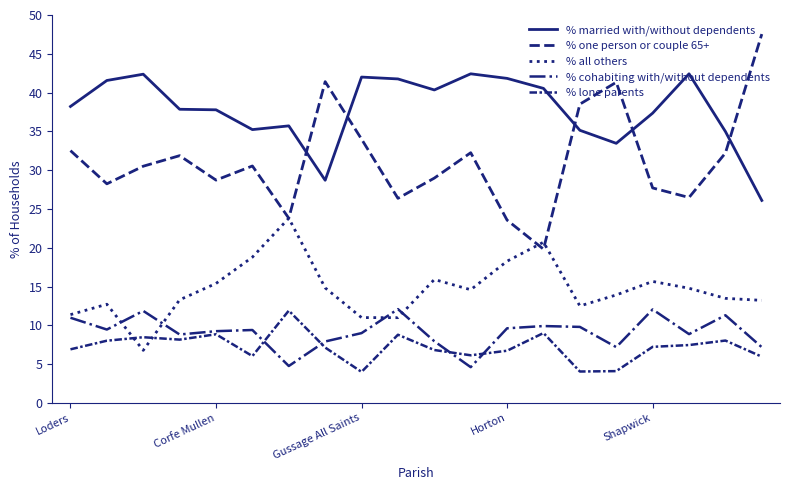

At which category is the sum across all series the highest?

11